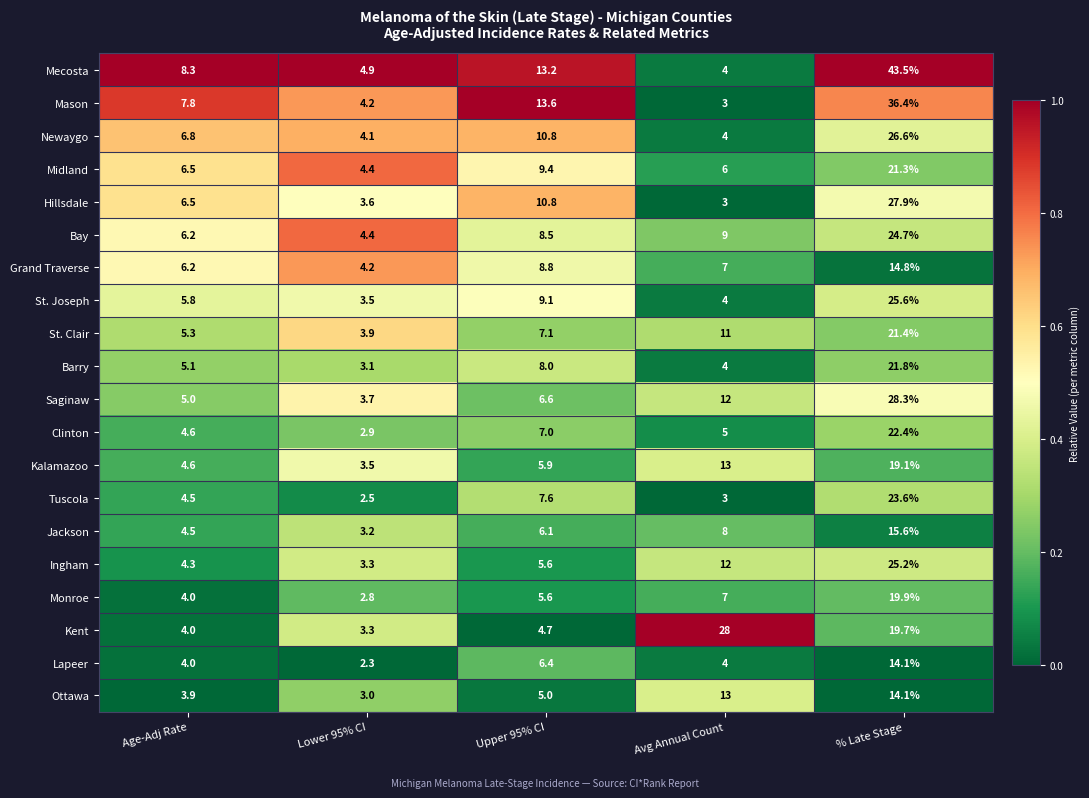

Which series has the largest total across all categories?

Mecosta